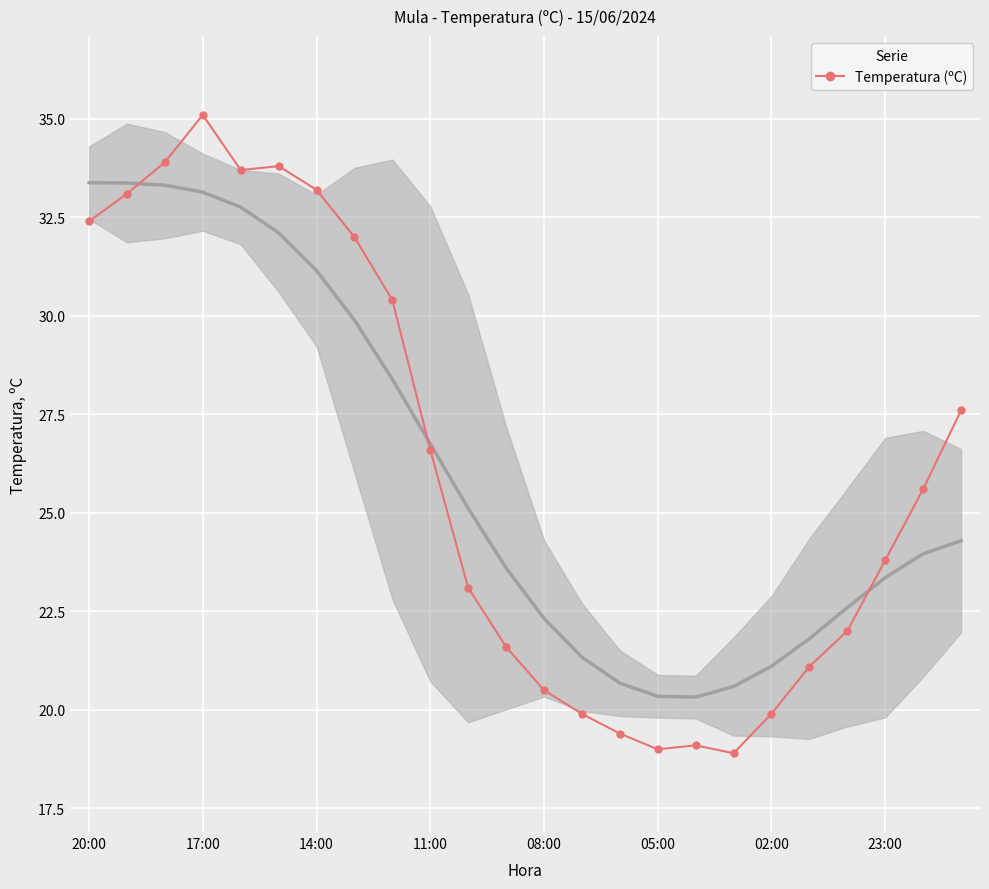

Reading left to right, transcribe all the data shown in this chart.

32.4	33.1	33.9	35.1	33.7	33.8	33.2	32.0	30.4	26.6	23.1	21.6	20.5	19.9	19.4	19.0	19.1	18.9	19.9	21.1	22.0	23.8	25.6	27.6